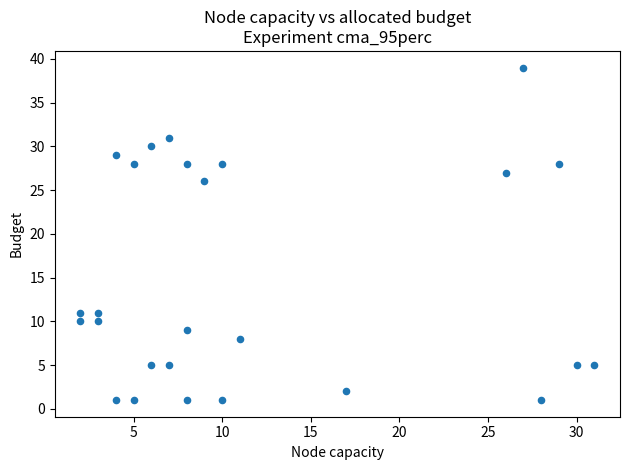

What Y value in the scatter plot is closest to 20?

26